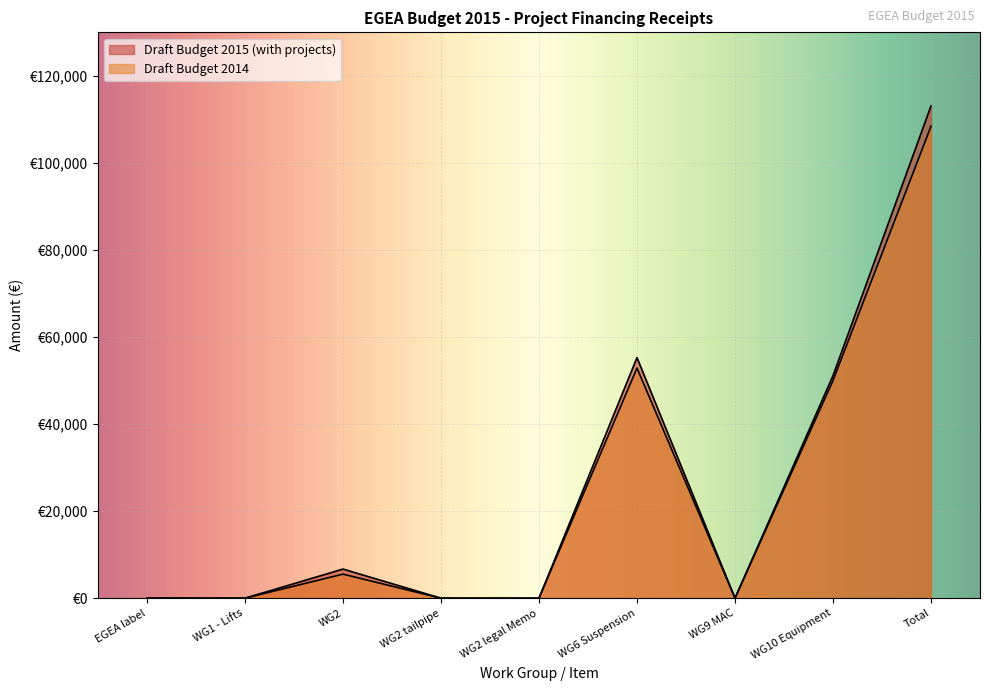

Does the chart display data point markers on the line(s)?

No